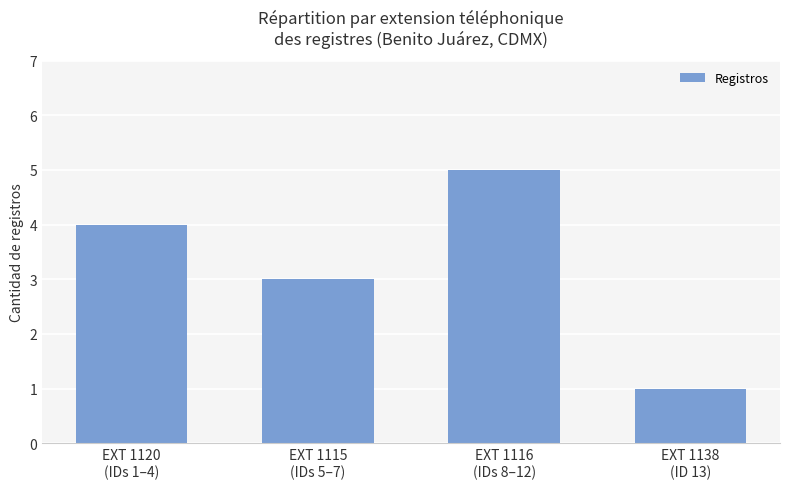

Which label corresponds to the largest value in the chart?

EXT 1116
(IDs 8–12)